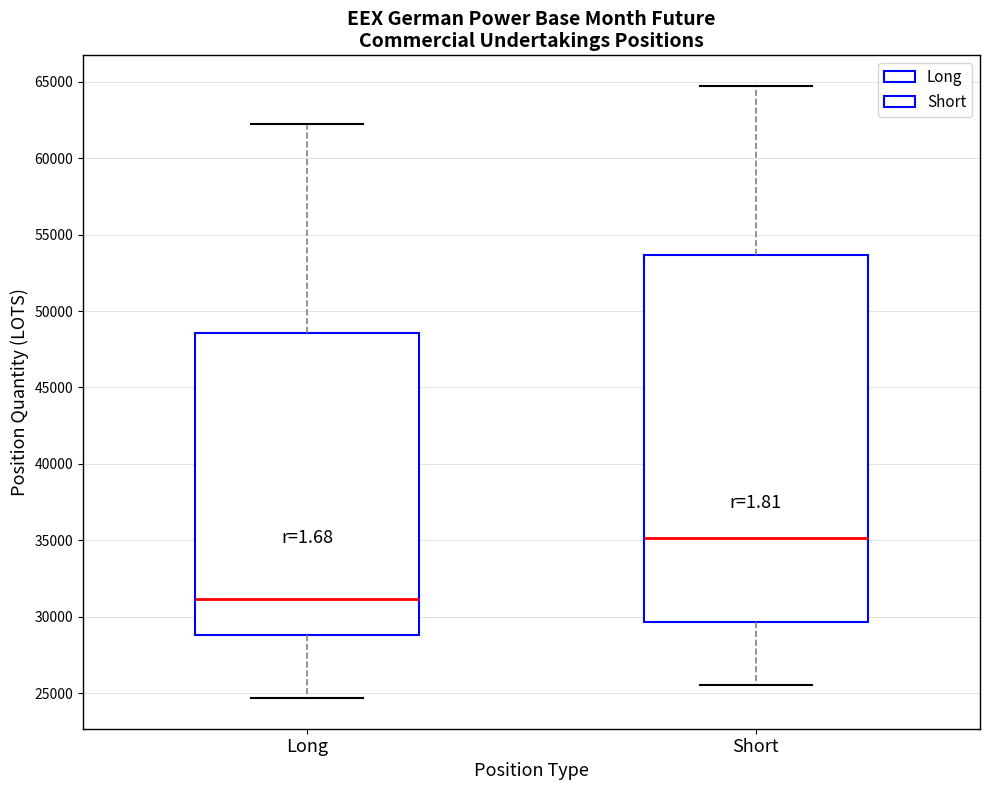

Which box's median line is the highest?

Short